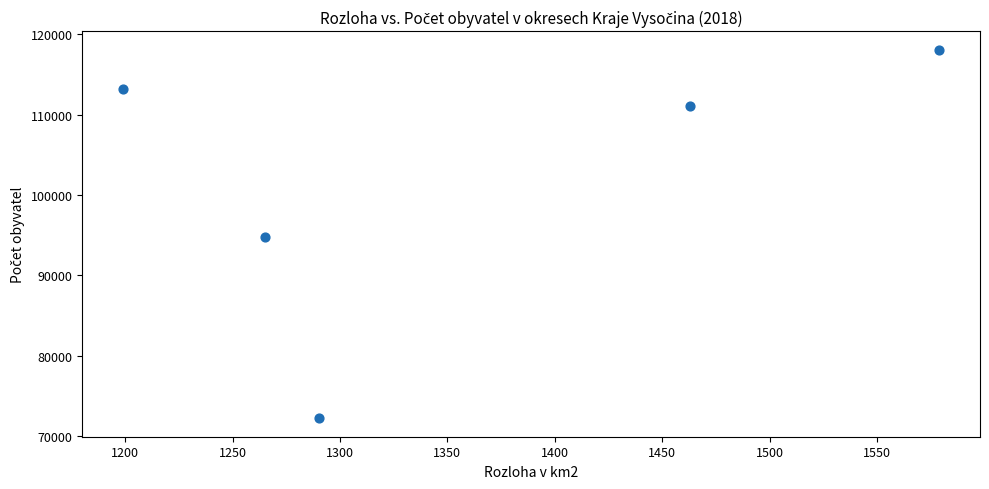

What is the average X value?

1359